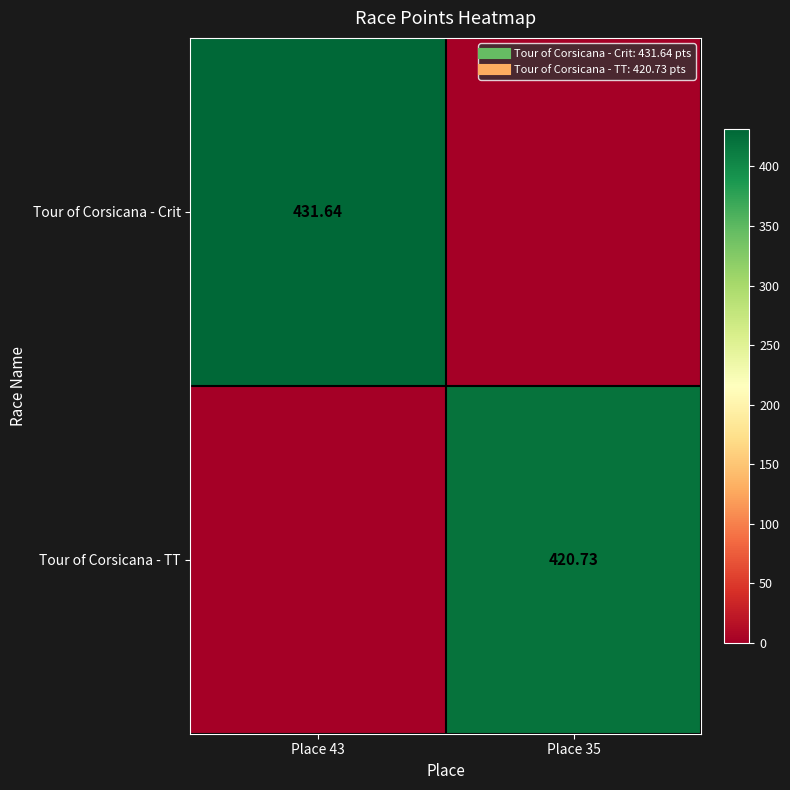

Where does the Tour of Corsicana - TT series first go above 420?

Place 35